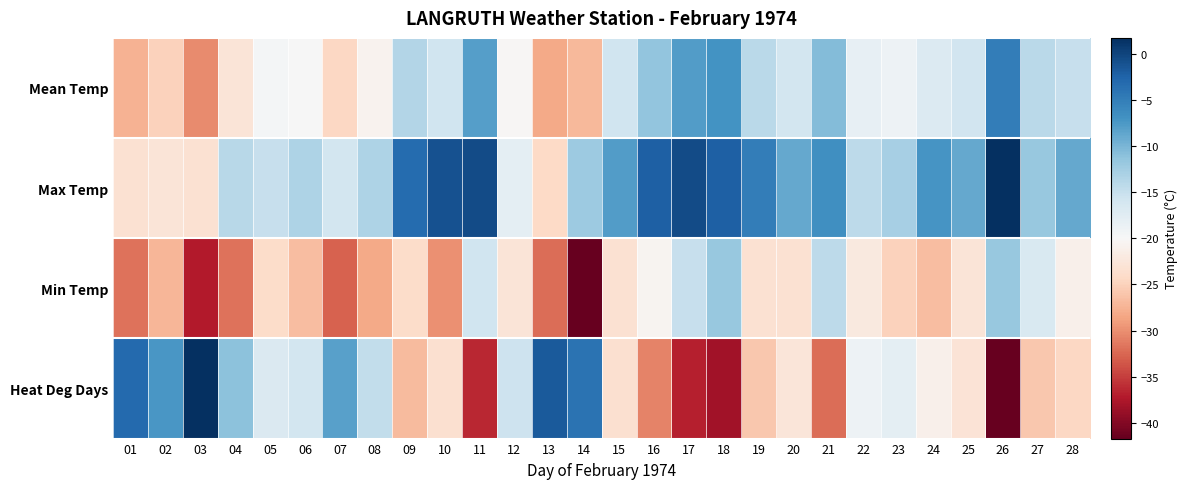

What is the greatest value displayed?

1.7